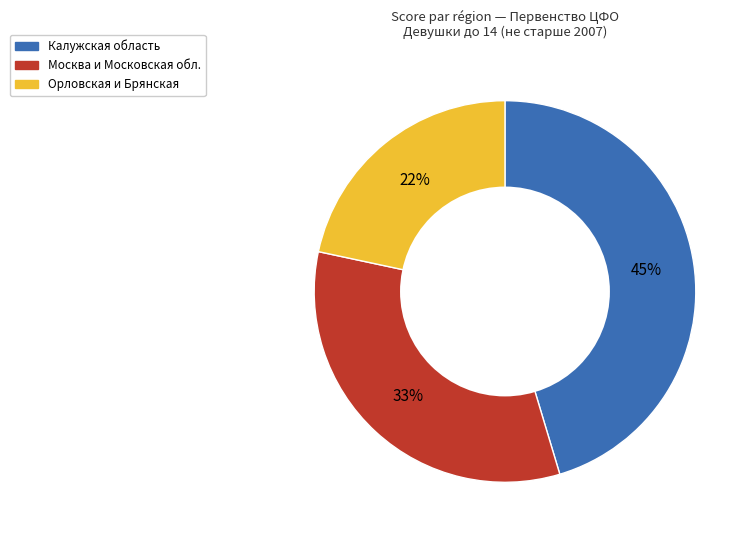

Is there a majority slice in this chart?

No